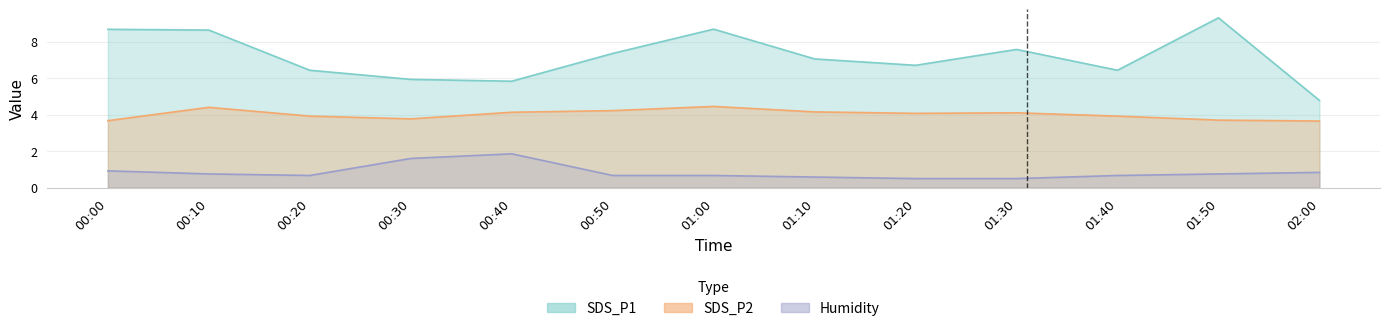

List the series in order of their overall mean, lowest first.

Humidity, SDS_P2, SDS_P1